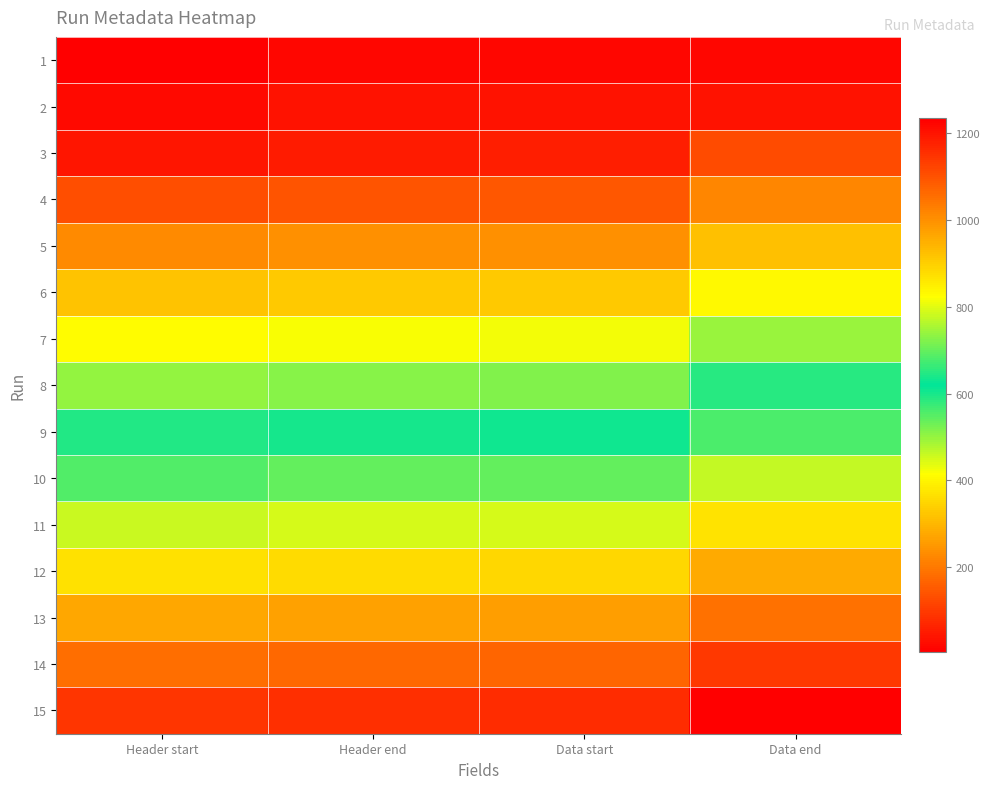

Reading right to left, extract all data points from this chart.

1: Data end=19	Data start=18	Header end=15	Header start=5
2: Data end=37	Data start=37	Header end=34	Header start=24
3: Data end=129	Data start=55	Header end=52	Header start=42
4: Data end=221	Data start=147	Header end=144	Header start=134
5: Data end=313	Data start=239	Header end=236	Header start=226
6: Data end=405	Data start=331	Header end=328	Header start=318
7: Data end=497	Data start=423	Header end=420	Header start=410
8: Data end=589	Data start=515	Header end=512	Header start=502
9: Data end=681	Data start=607	Header end=604	Header start=594
10: Data end=773	Data start=699	Header end=696	Header start=686
11: Data end=865	Data start=791	Header end=788	Header start=778
12: Data end=957	Data start=883	Header end=880	Header start=870
13: Data end=1049	Data start=975	Header end=972	Header start=962
14: Data end=1141	Data start=1067	Header end=1064	Header start=1054
15: Data end=1233	Data start=1159	Header end=1156	Header start=1146